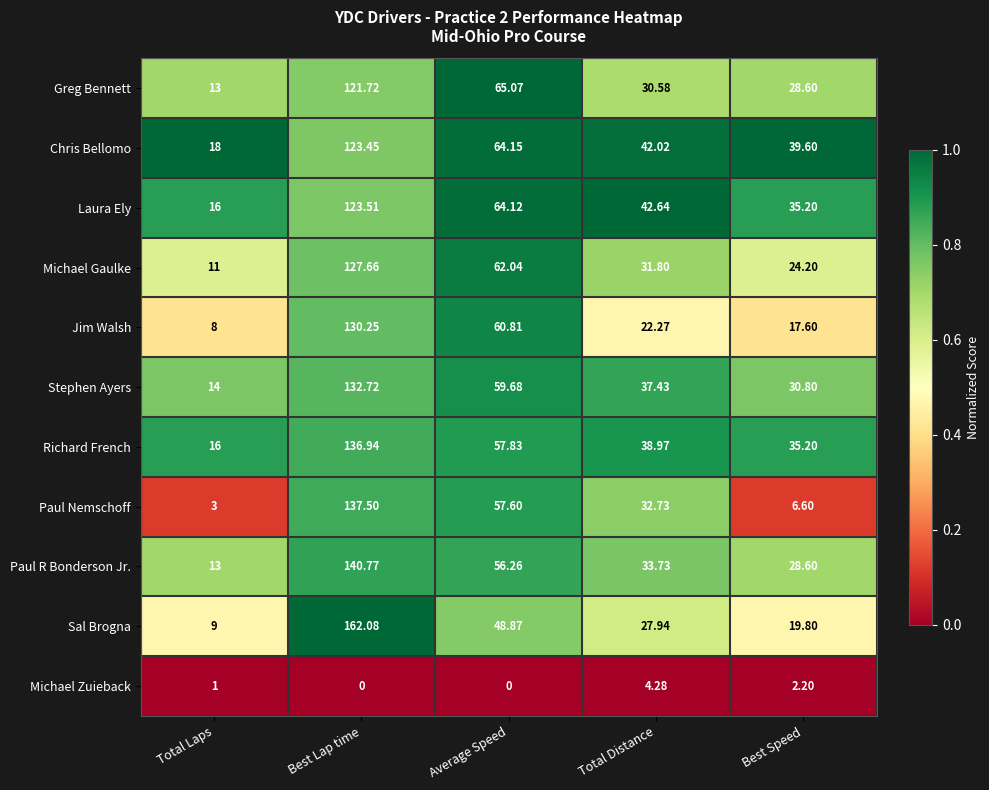

What is the total value across all series at Best Lap time?

1336.6